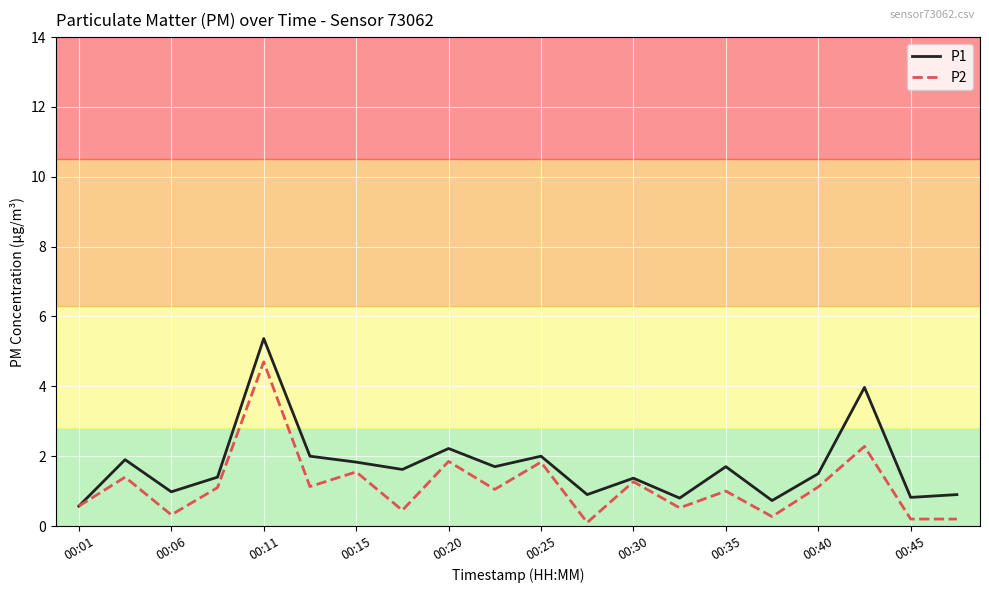

List the series in order of their peak value, highest first.

P1, P2